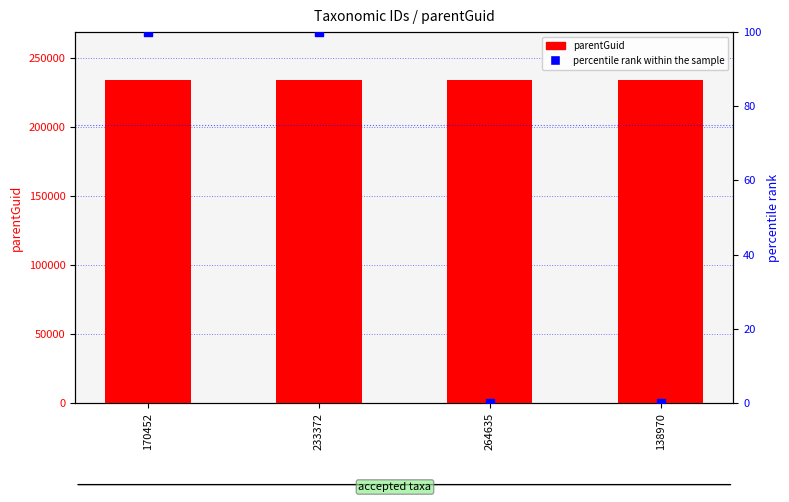

Which series has the widest spread of Y values?

percentile rank within the sample